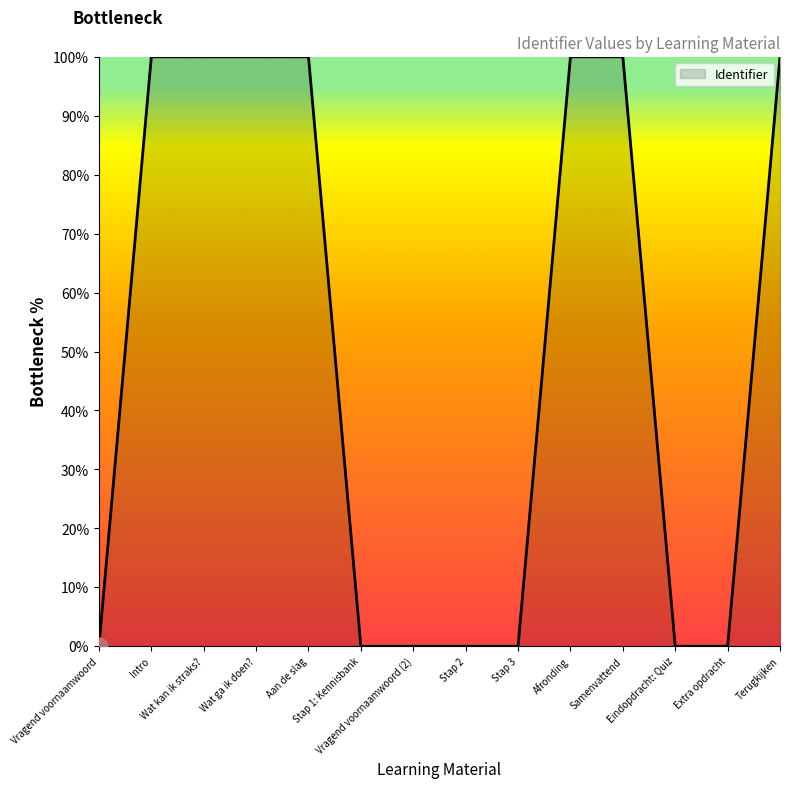

How many values exceed 99?

7